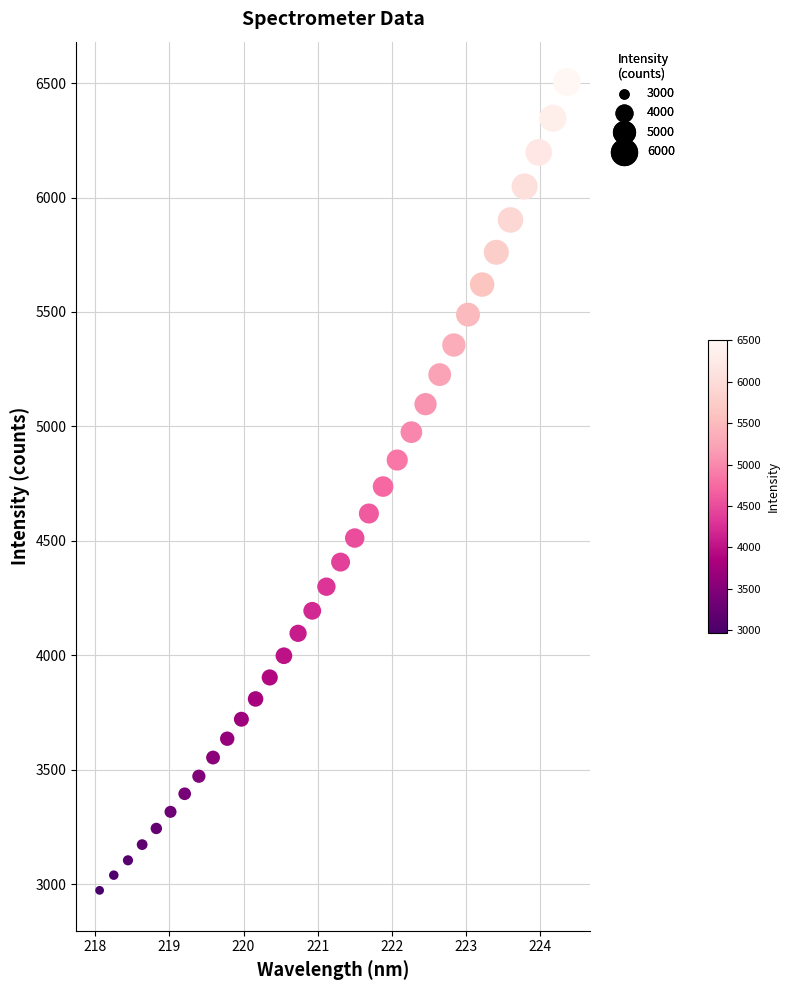

What is the range of X values (max minus min)?

6.3